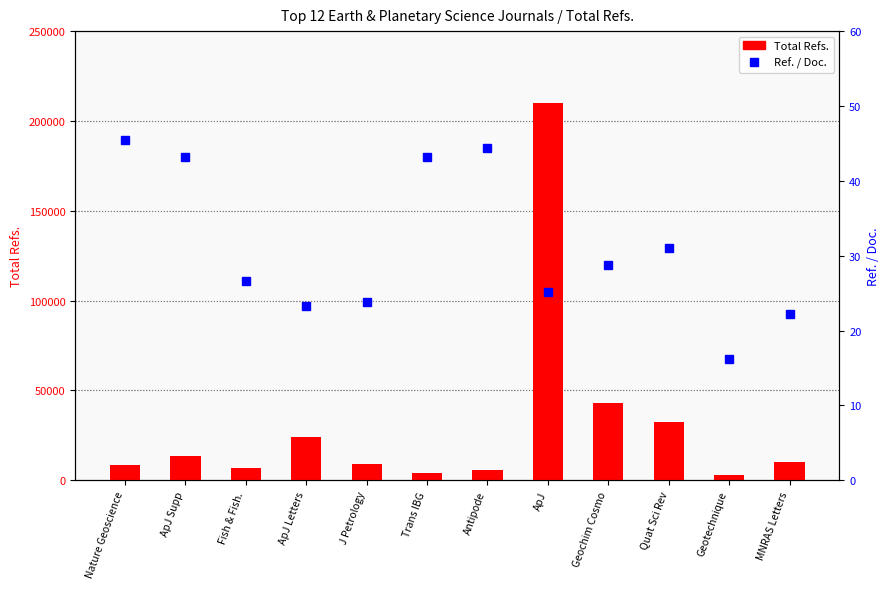

What is the smallest value displayed?

16.1